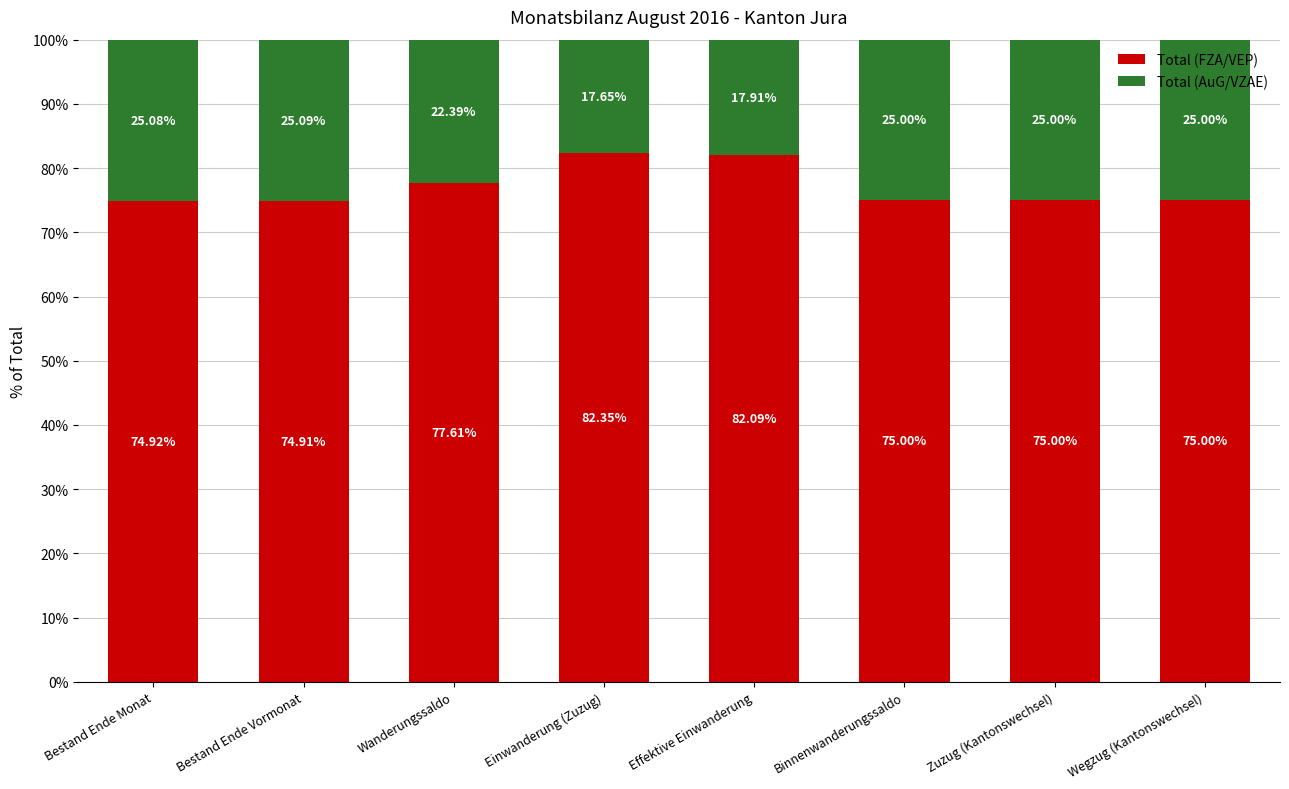

What is the total value across all series at Bestand Ende Vormonat?

100.0